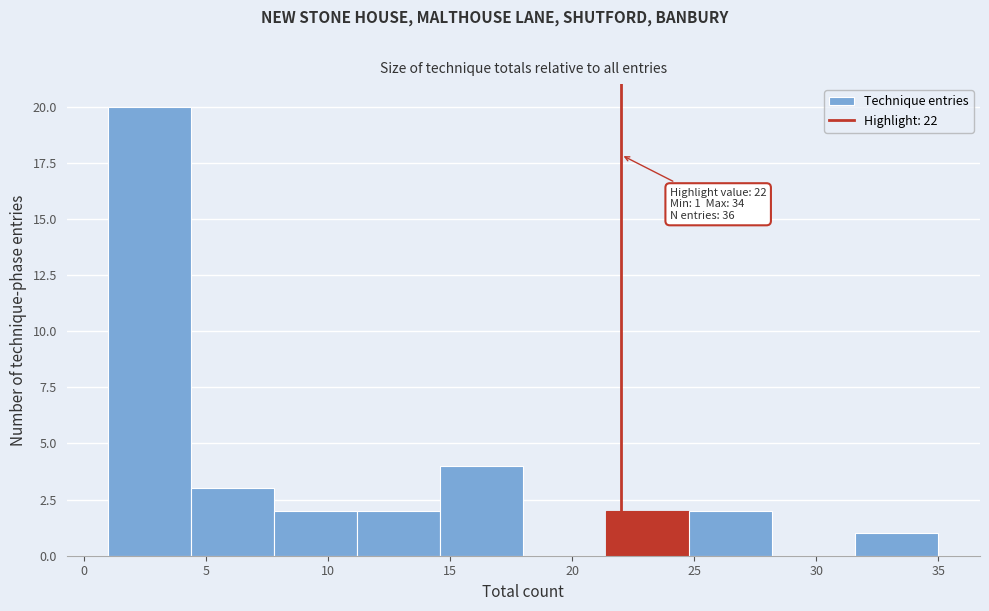

Over which range of the x-axis is the bar tallest?

1.0 to 4.4